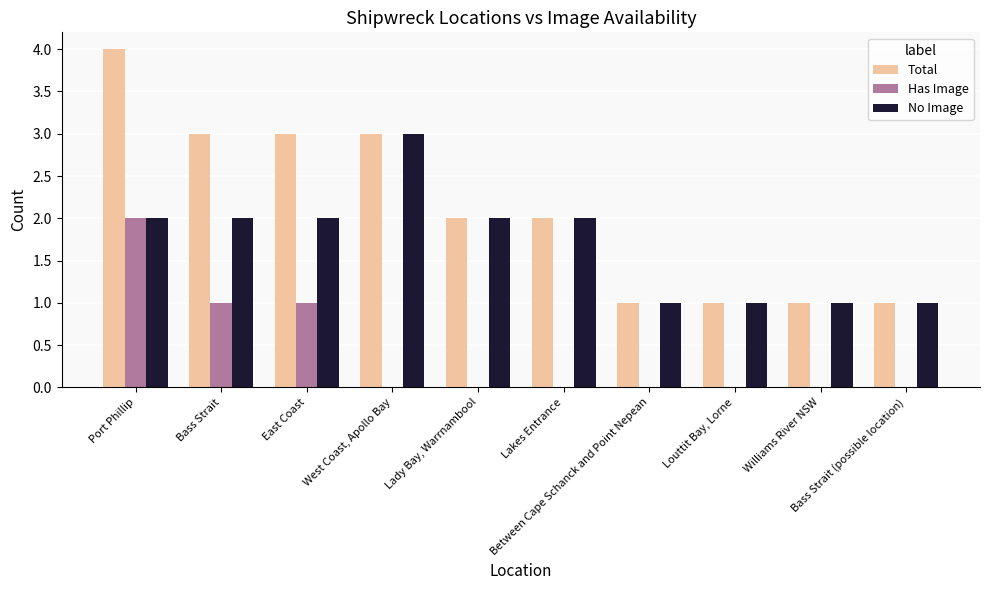

The Has Image series shows 0 at West Coast, Apollo Bay. True or false?

True